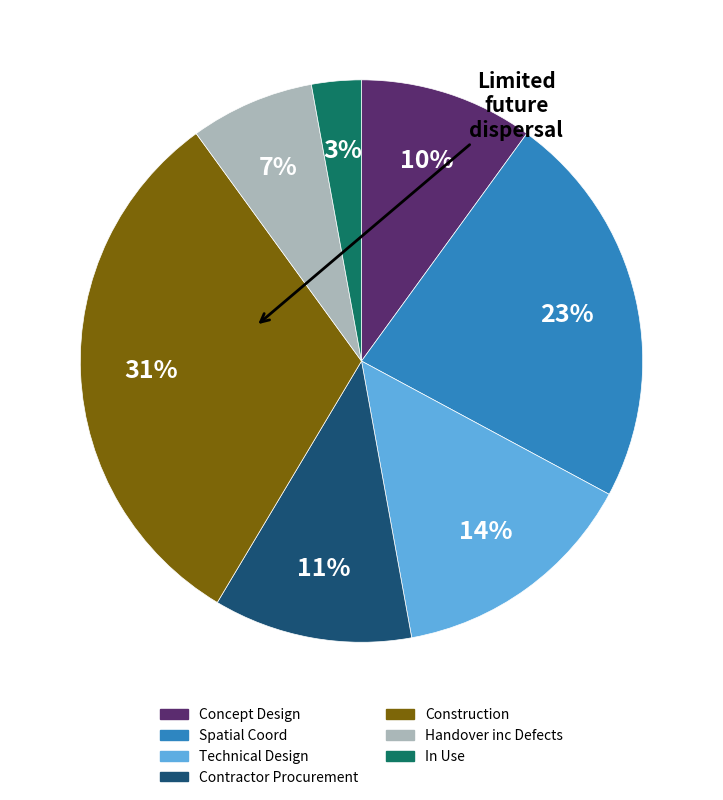

Is the sum of Technical Design and Construction greater than half?

No